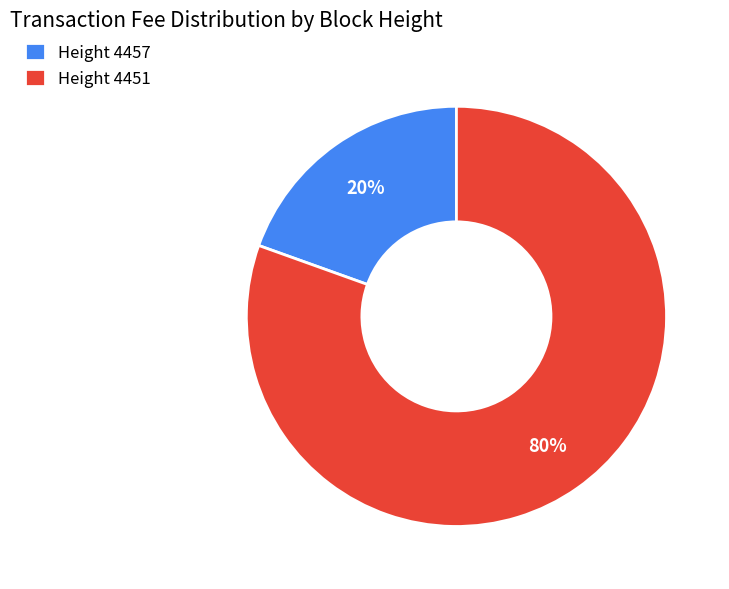

Count the number of slices in the pie.

2